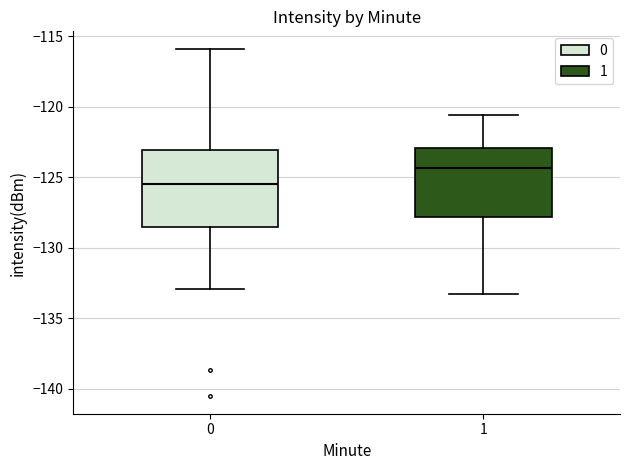

Where is the lower edge of the box at x = 0 on the y-axis? The values are not printed on the chart, so give them approximately, as read against the axis.

-128.5